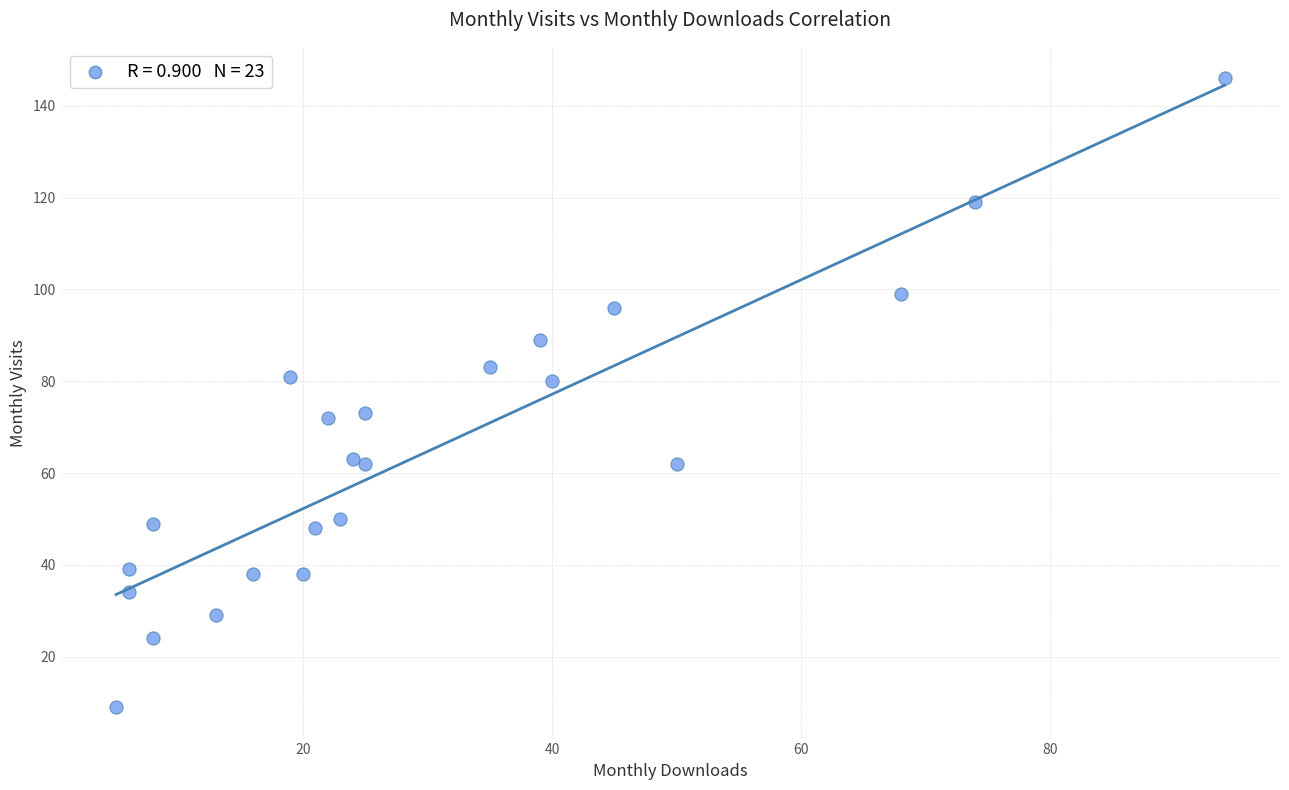

What is the range of X values (max minus min)?

89